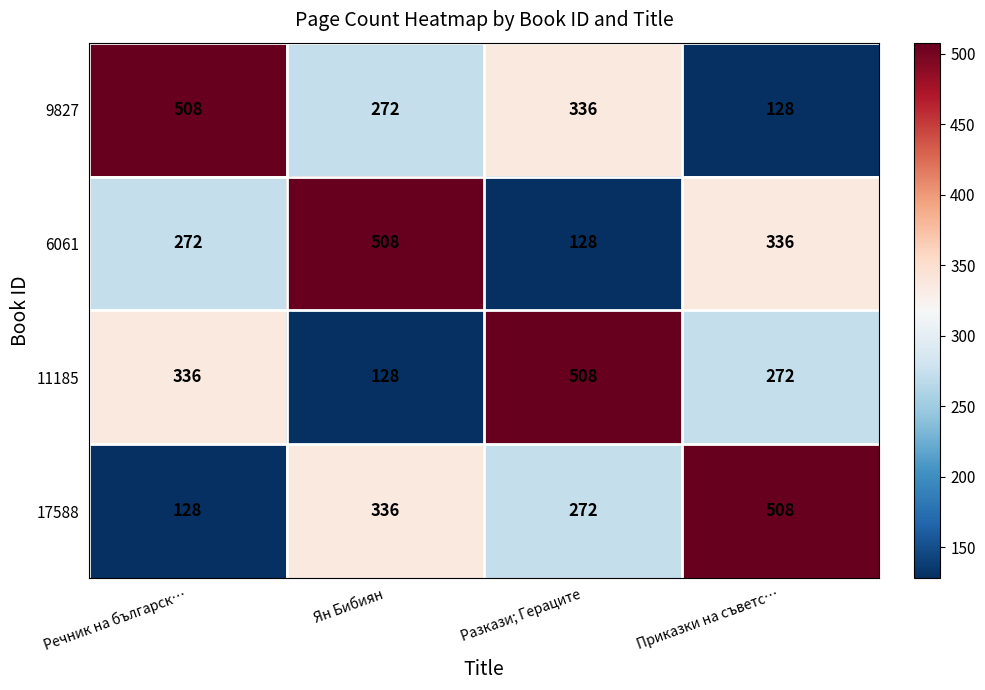

Is the value of 9827 at Ян Бибиян greater than the value of 11185 at Разкази; Гераците?

No